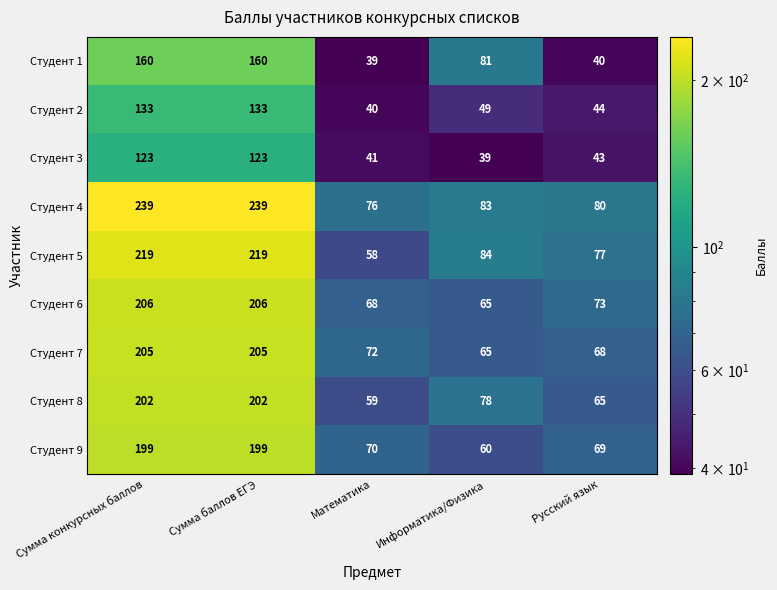

Which series has the largest total across all categories?

Студент 4